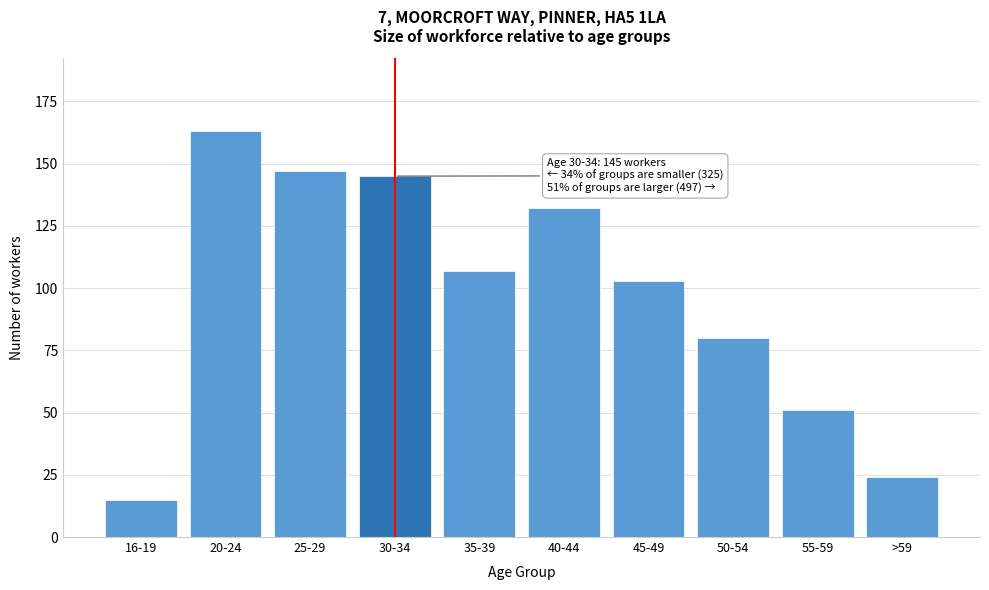

Reading left to right, what are all the values shown in this chart?

15	163	147	145	107	132	103	80	51	24